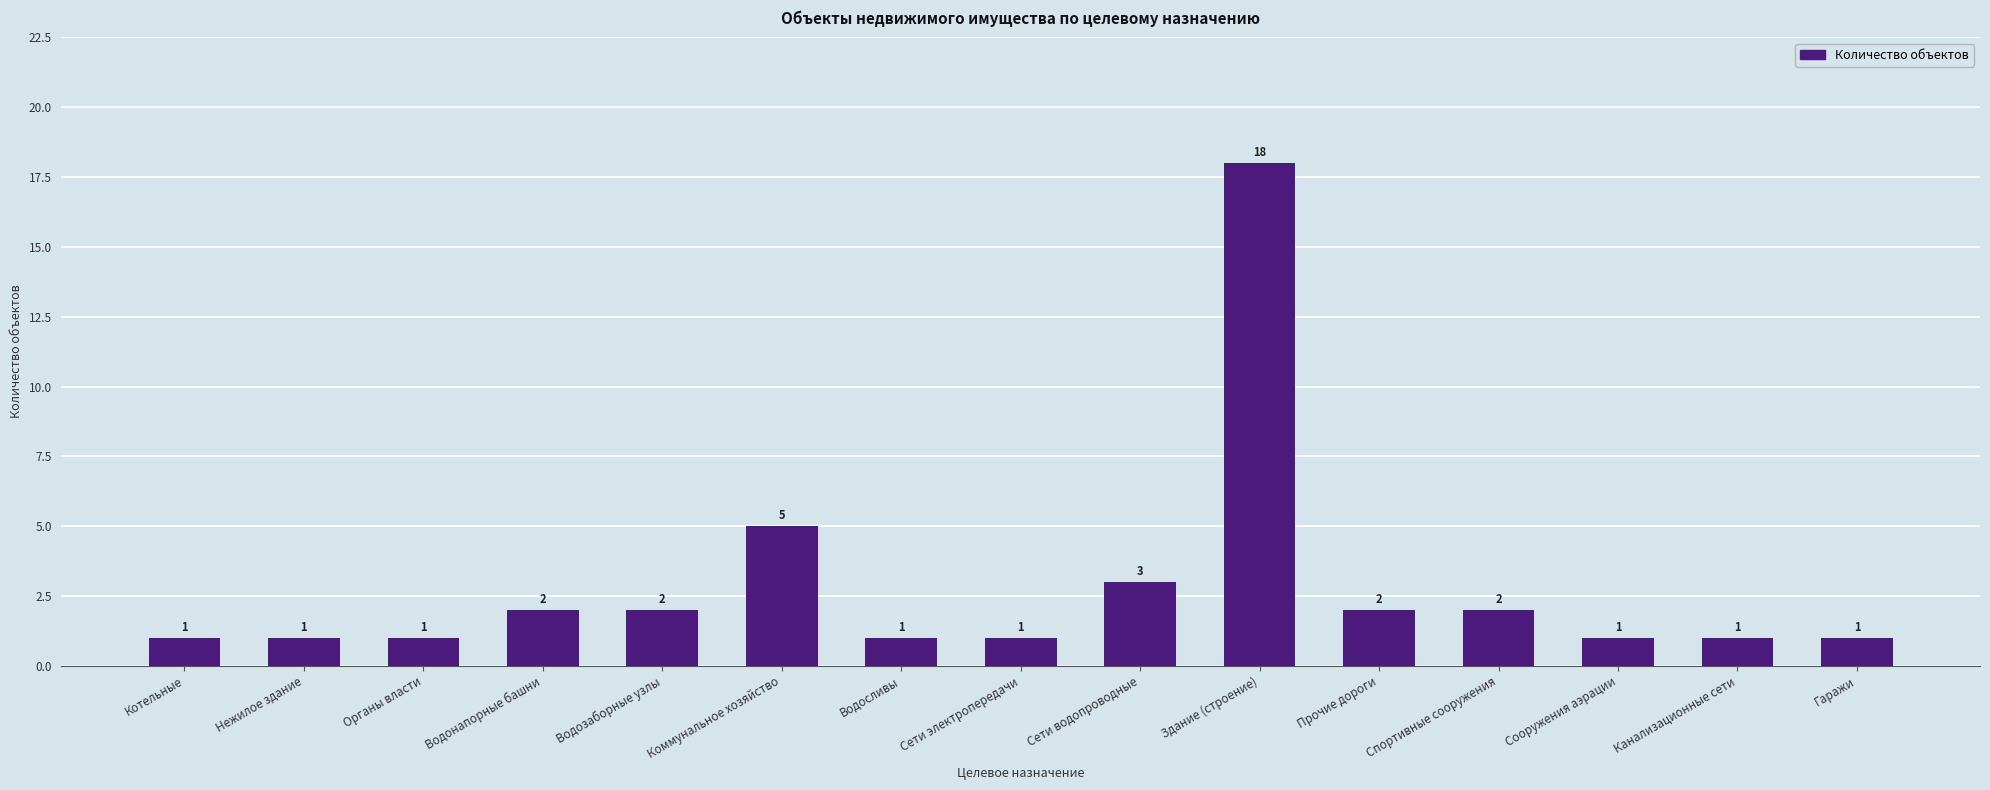

Does the chart contain any negative values?

No